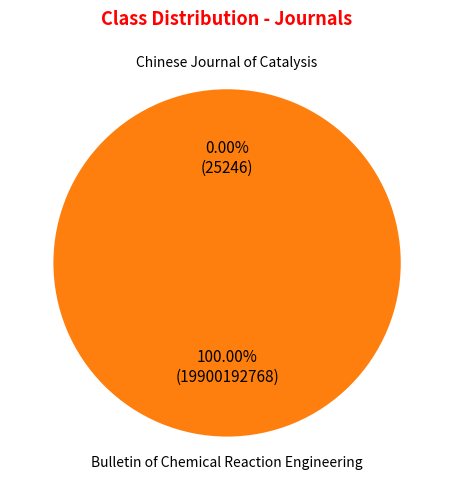

Is there any slice that represents more than half of the pie?

Yes